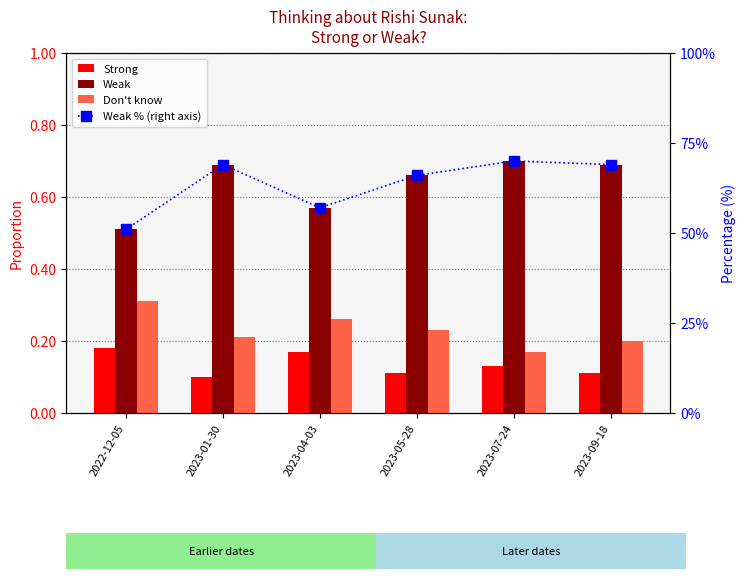

Which label corresponds to the smallest value in the chart?

2023-01-30